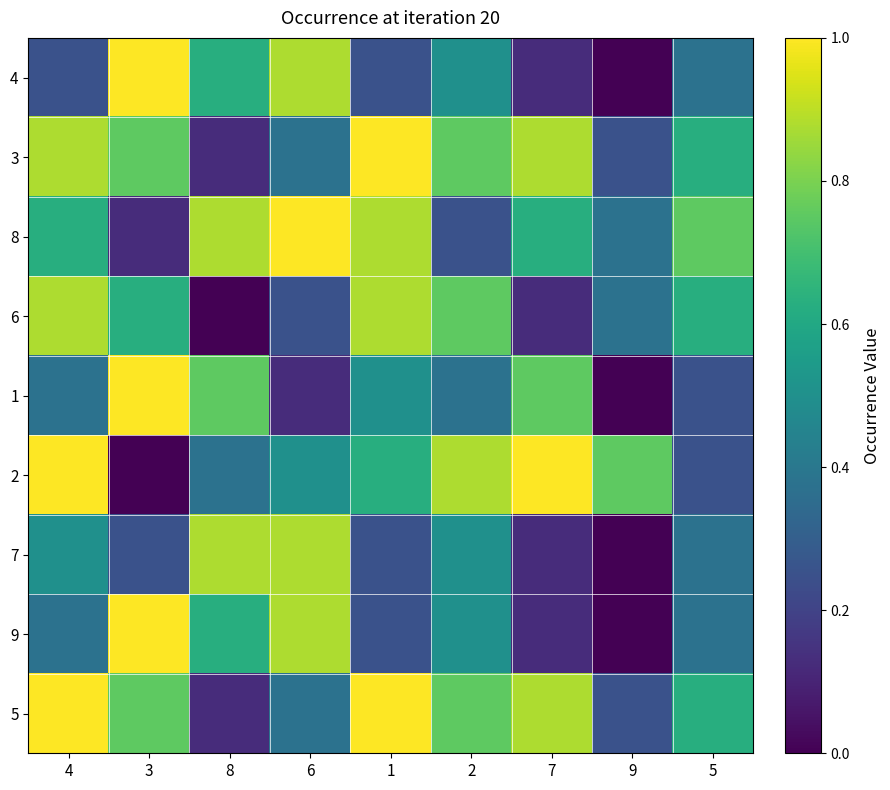

At which category is the sum across all series the highest?

4